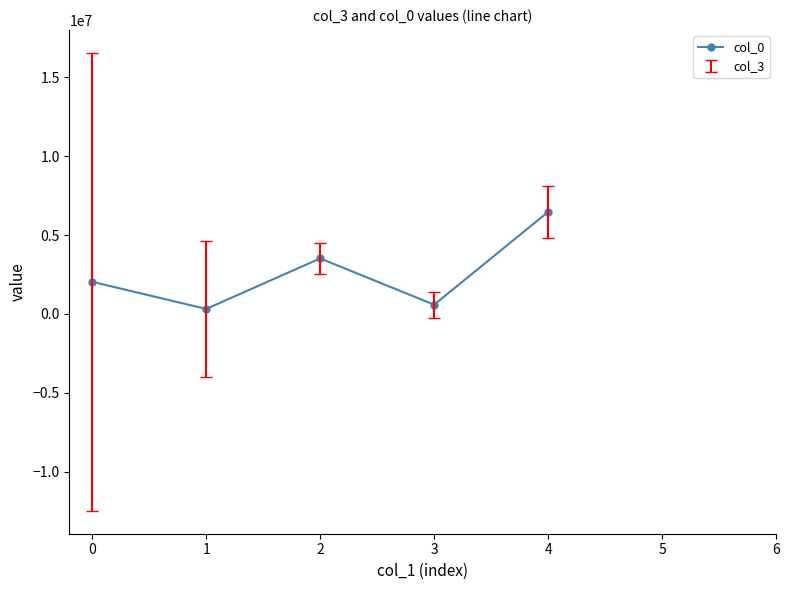

What is the maximum value shown in the chart?

6472570.2